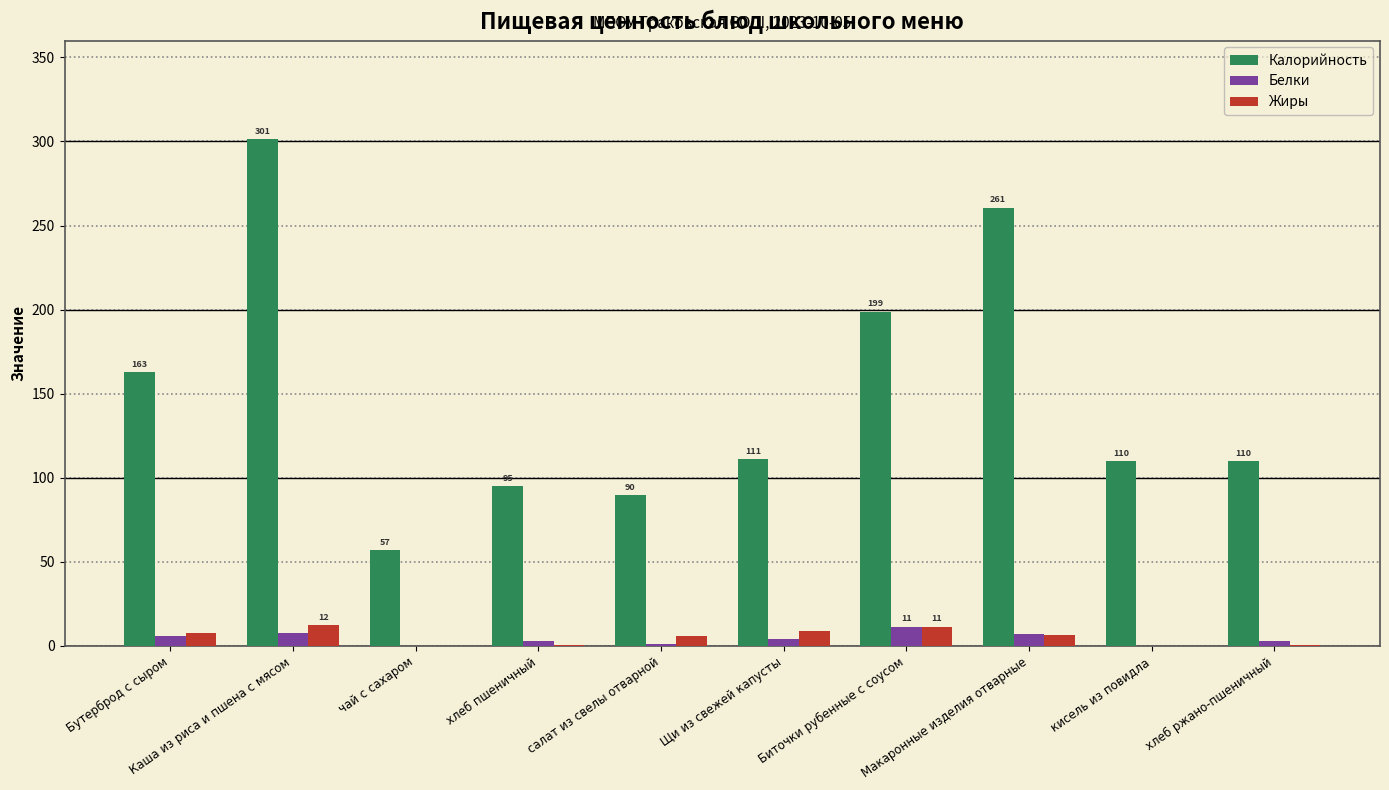

Which series has the widest spread of values?

Калорийность